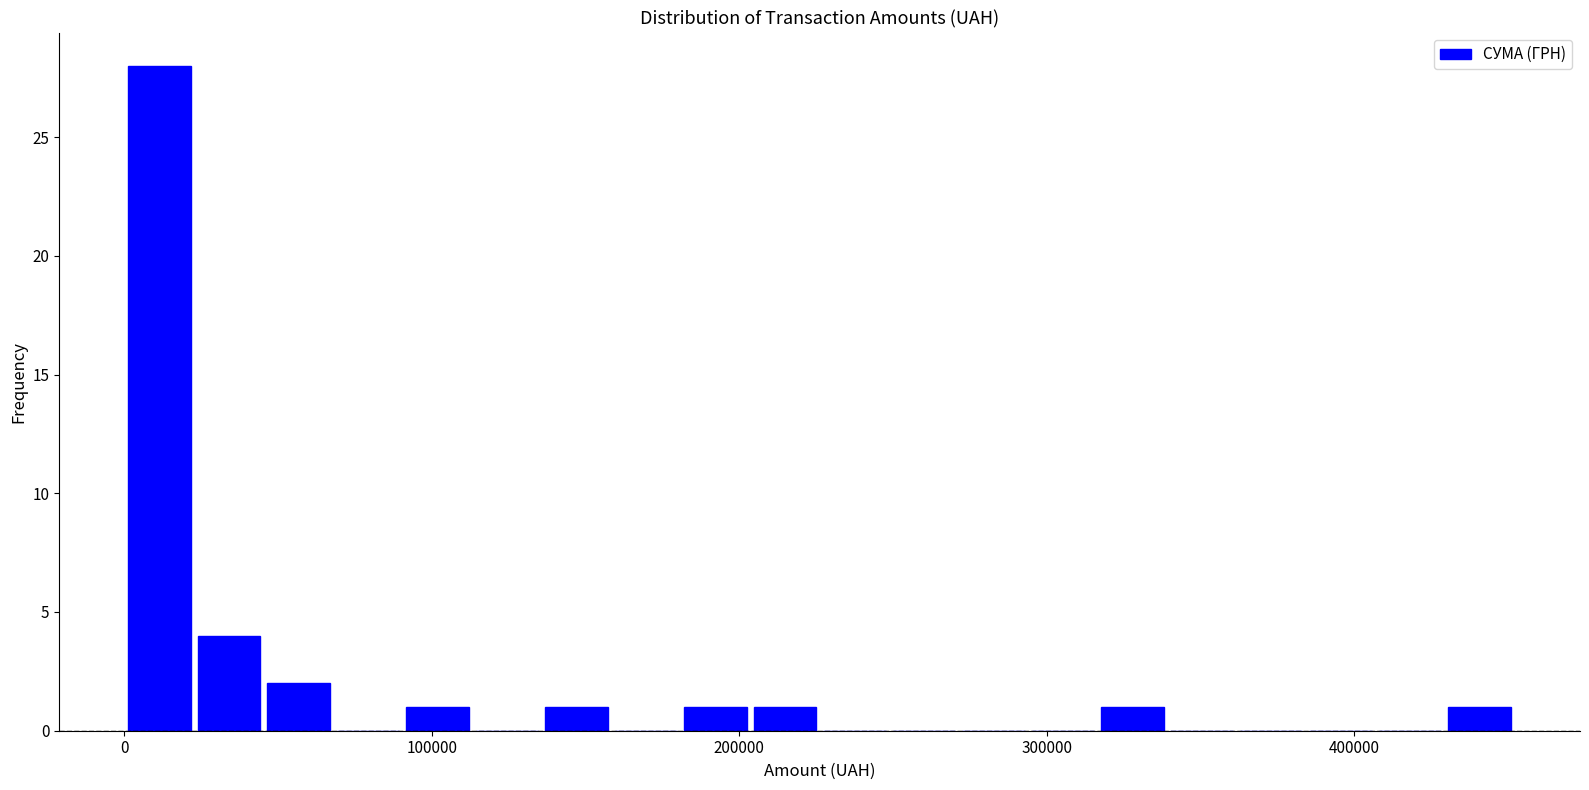

Around what value on the x-axis is the tallest bar? Give the approximate position of its centre, as read against the axis.

10000